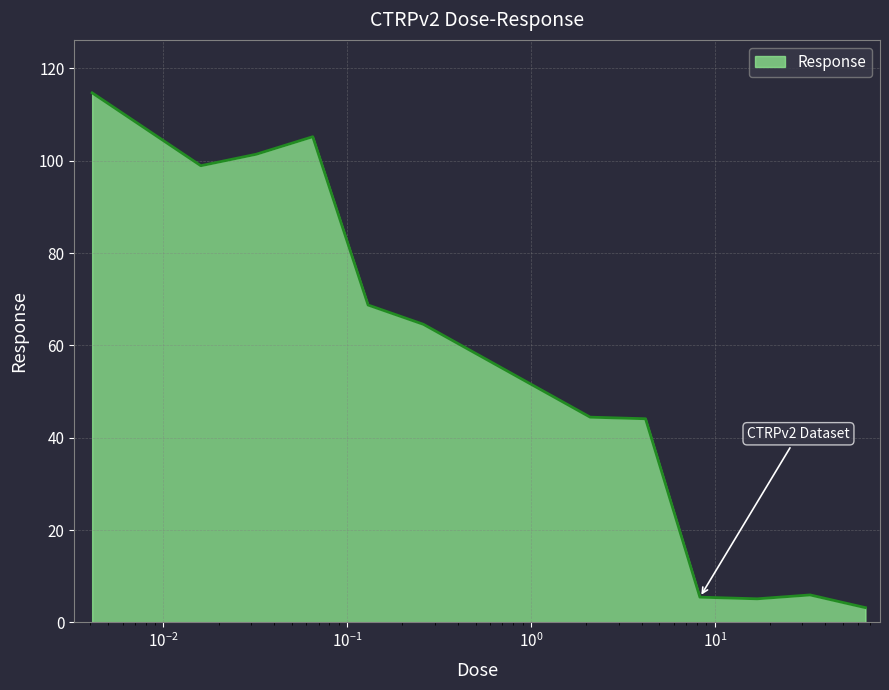

What is the minimum value shown in the chart?

3.2